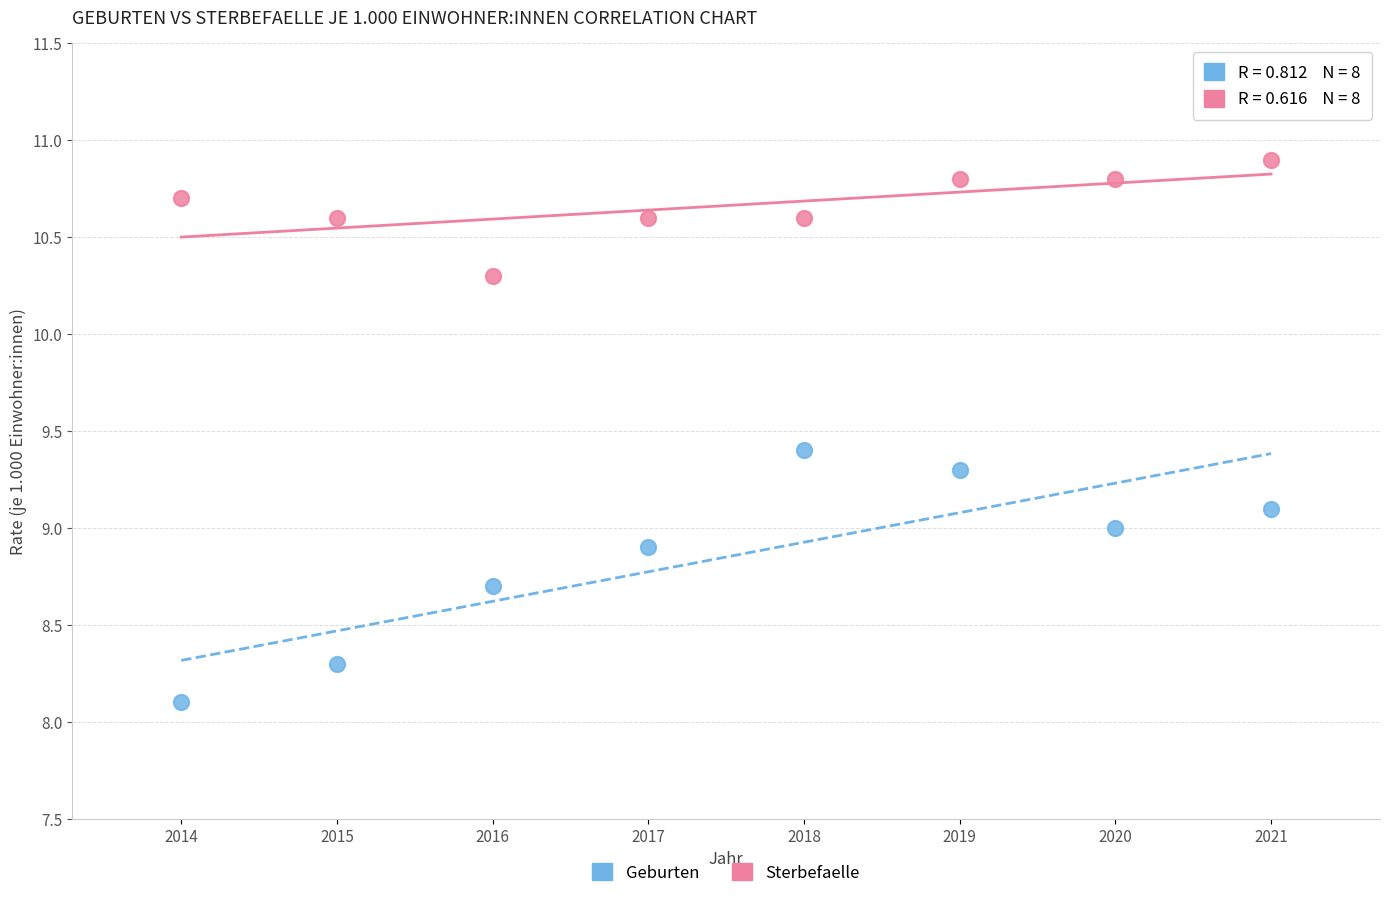

In the Sterbefaelle series, what Y value is closest to 10?

10.3